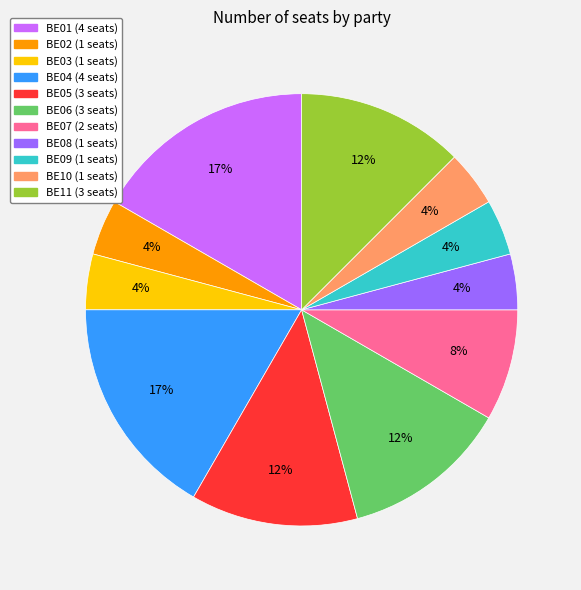

To the nearest percent, what is the average slice percentage?

9%